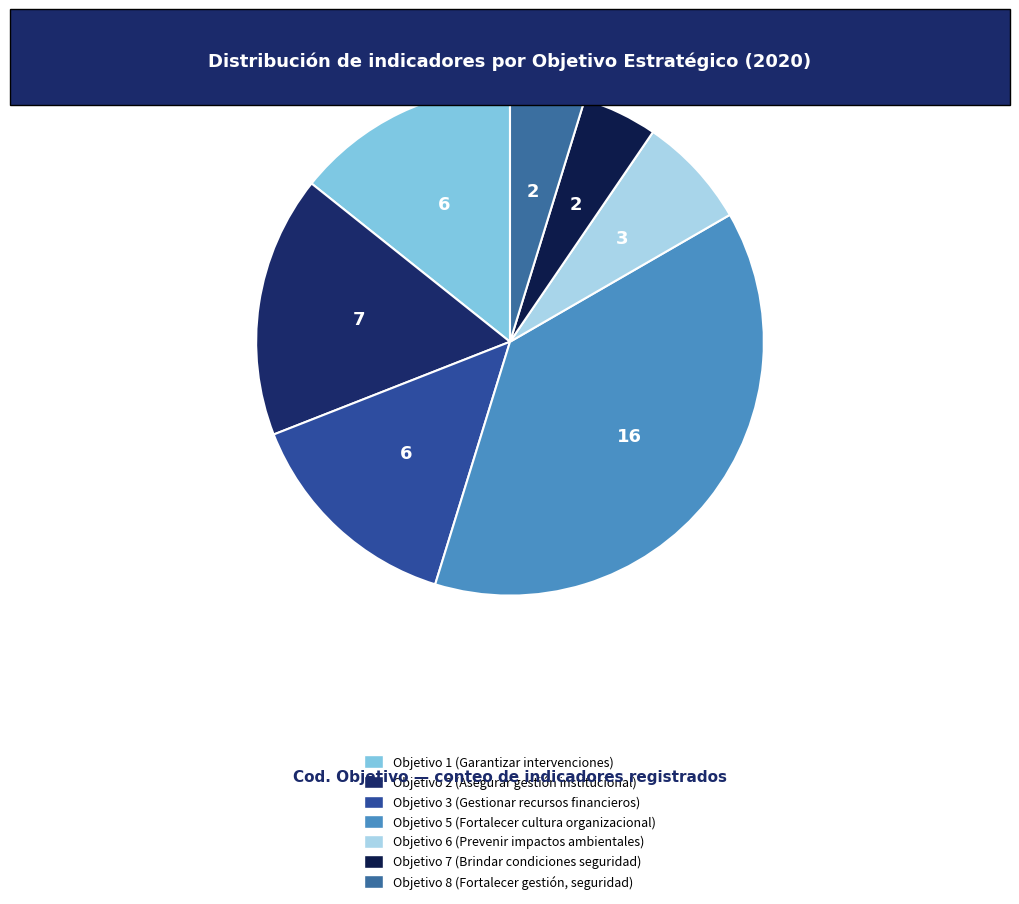

To the nearest percent, what percentage of the pie is Objetivo 6 (Prevenir impactos ambientales)?

7%